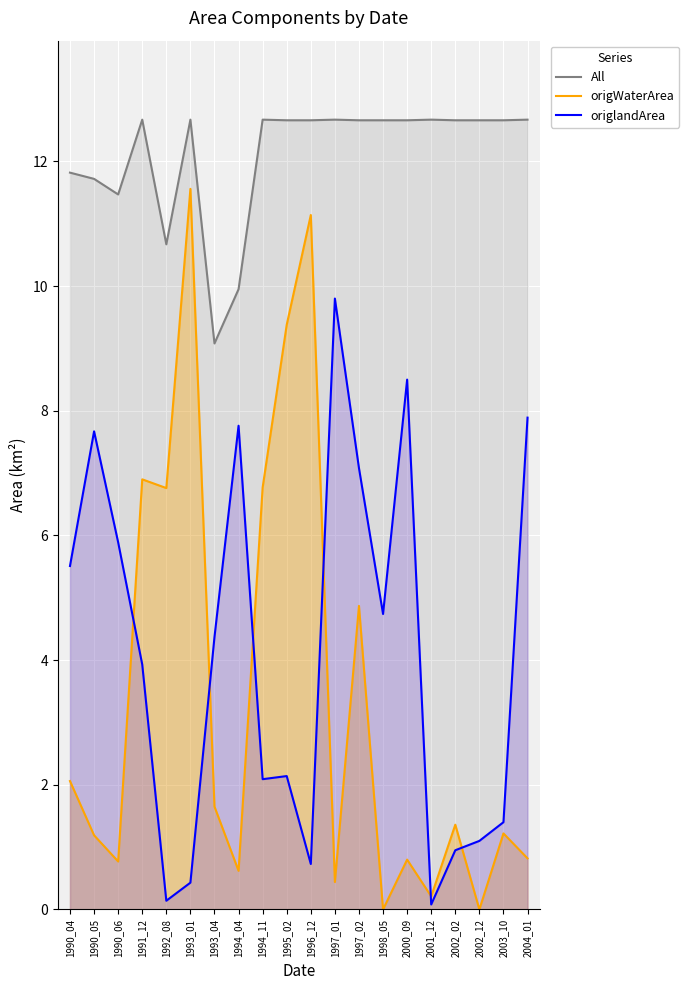

How many data points in origWaterArea are less than 1?

8